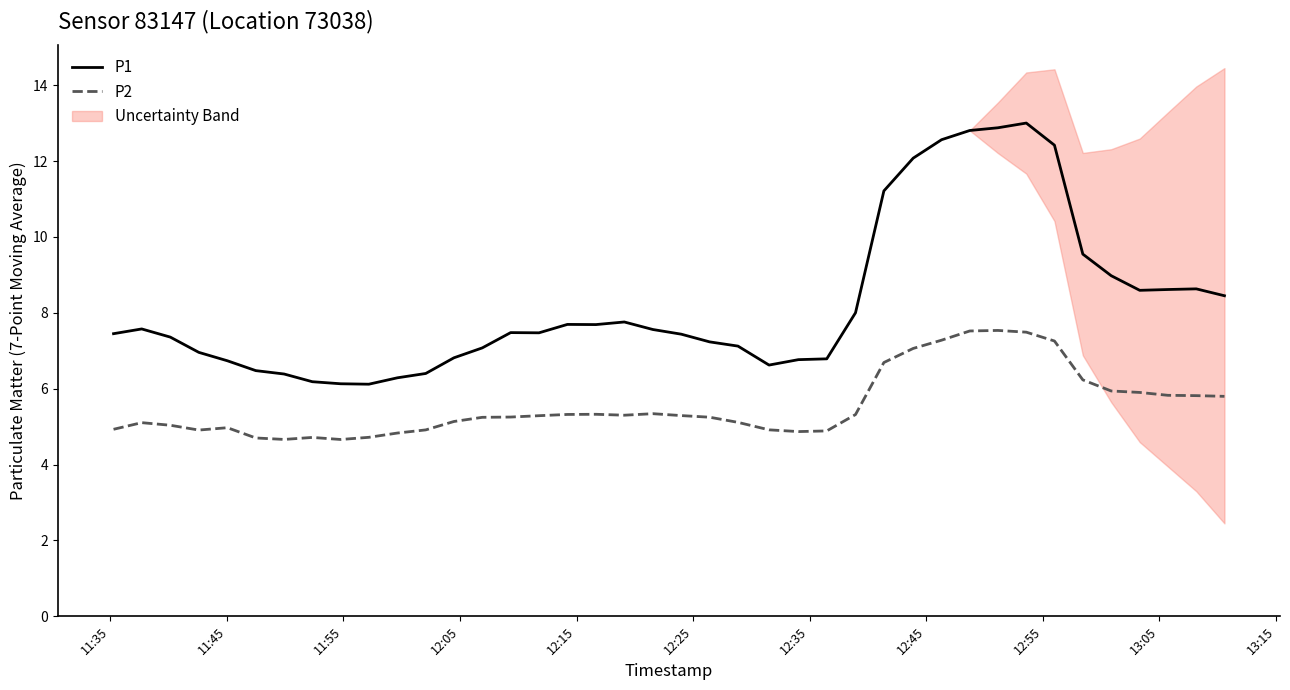

True or false: P1 has more than 2 interior local peaks.

True